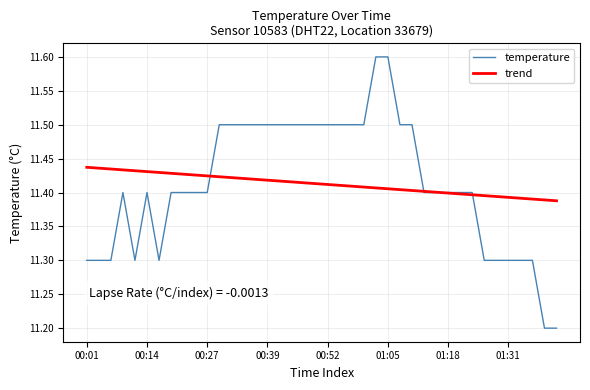

Rank the series by their maximum value, from lowest to highest.

trend, temperature